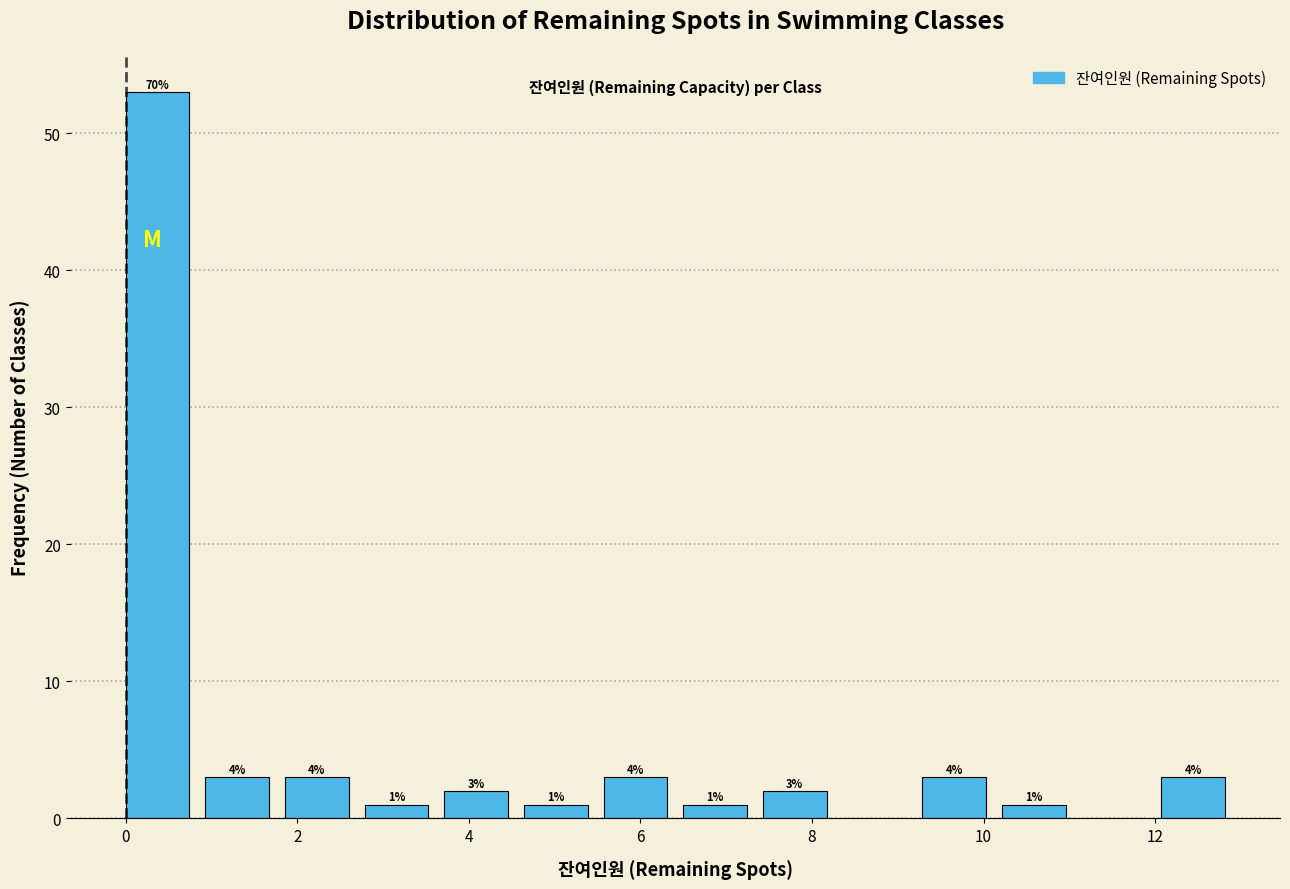

Which range on the x-axis has the tallest bar?

0.0 to 1.0